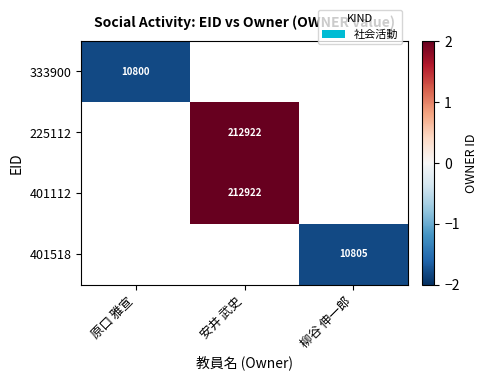

Which category has the lowest value across all series?

原口 雅宣